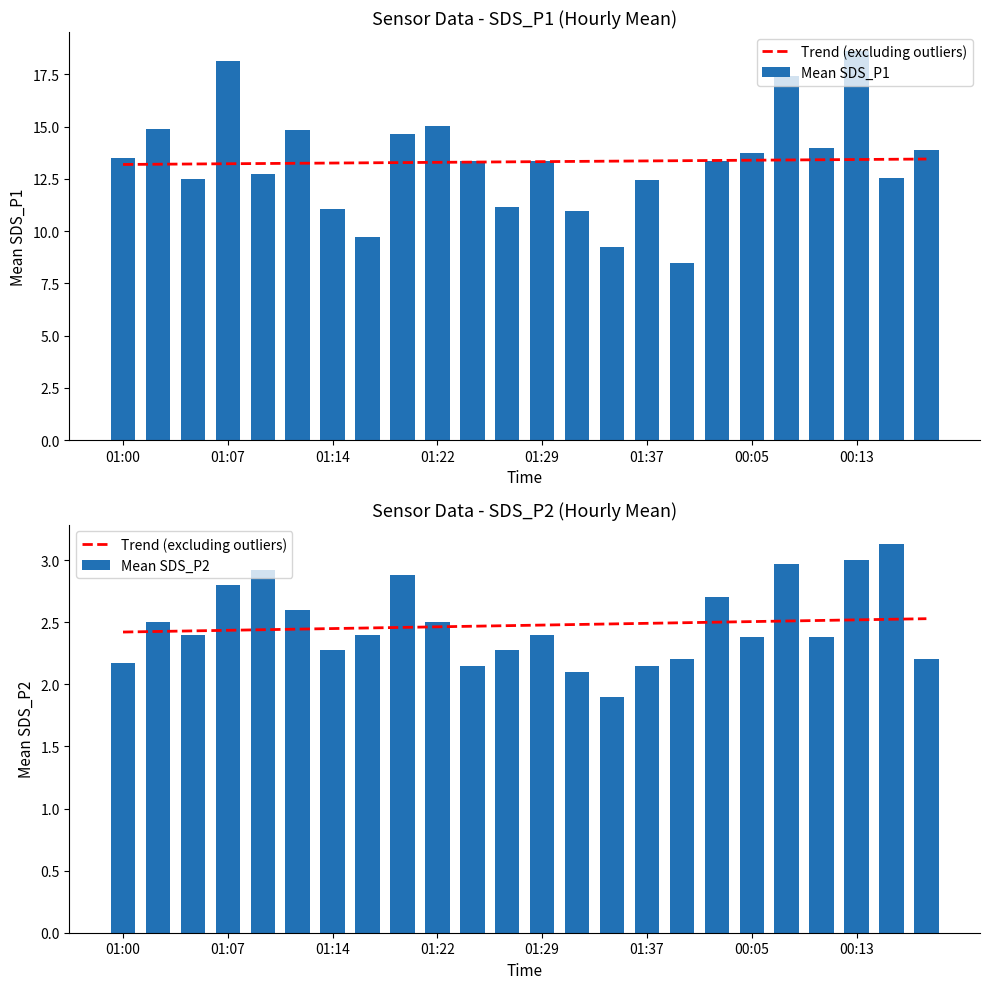

Does the chart contain any negative values?

No